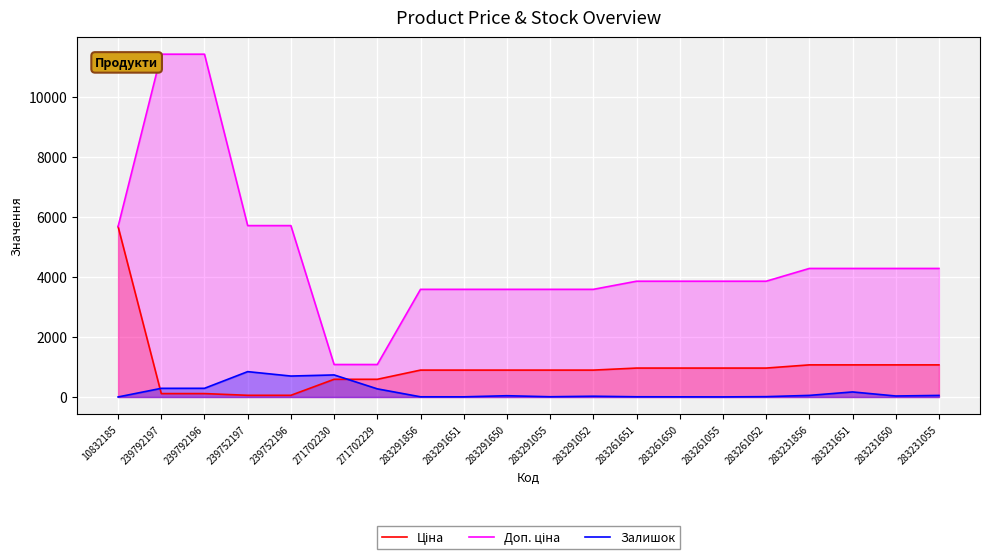

True or false: Ціна and Доп. ціна cross at least once.

False